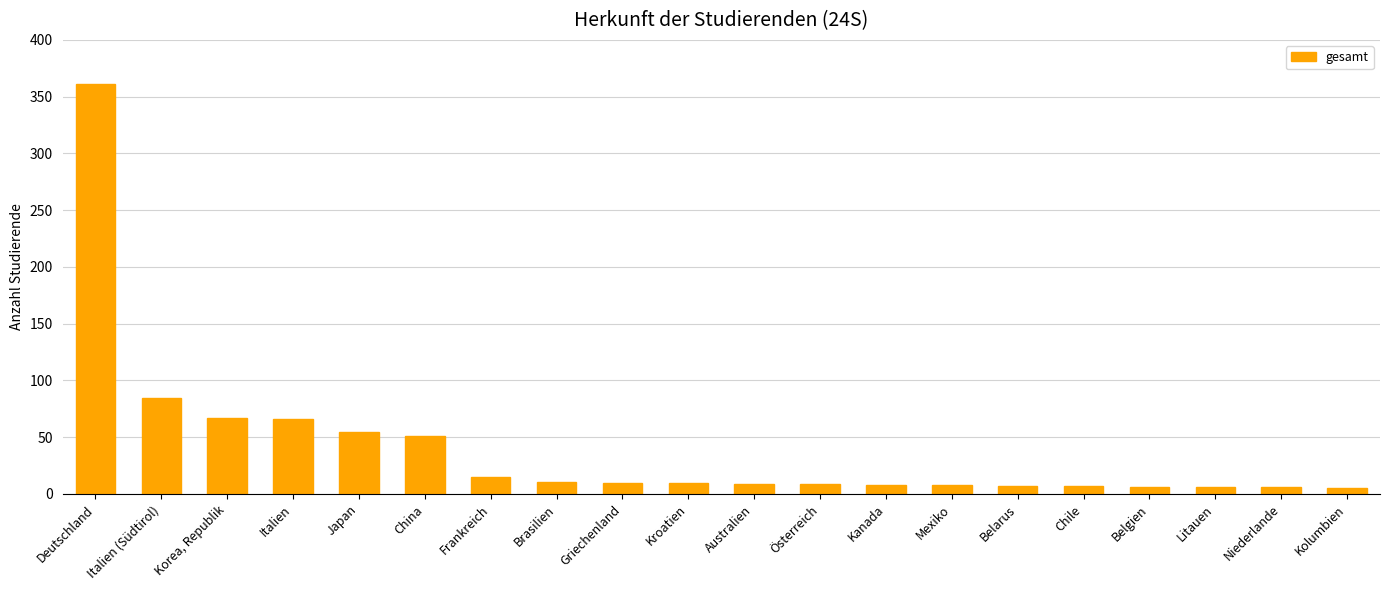

Between Österreich and Japan, which is larger?

Japan